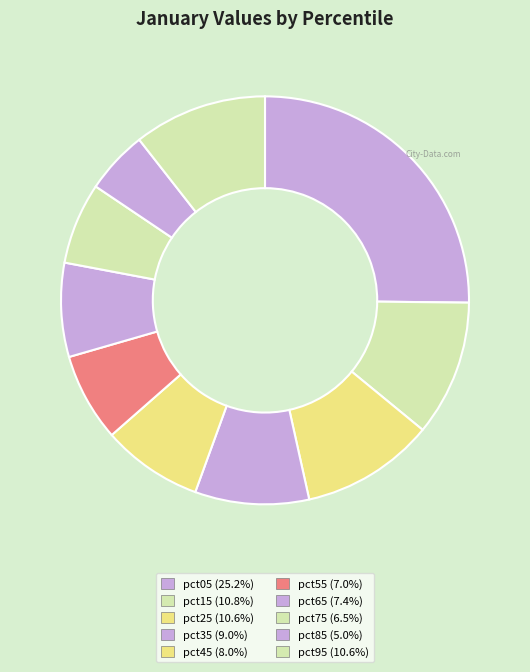

What is the smallest slice in the pie chart?

pct85